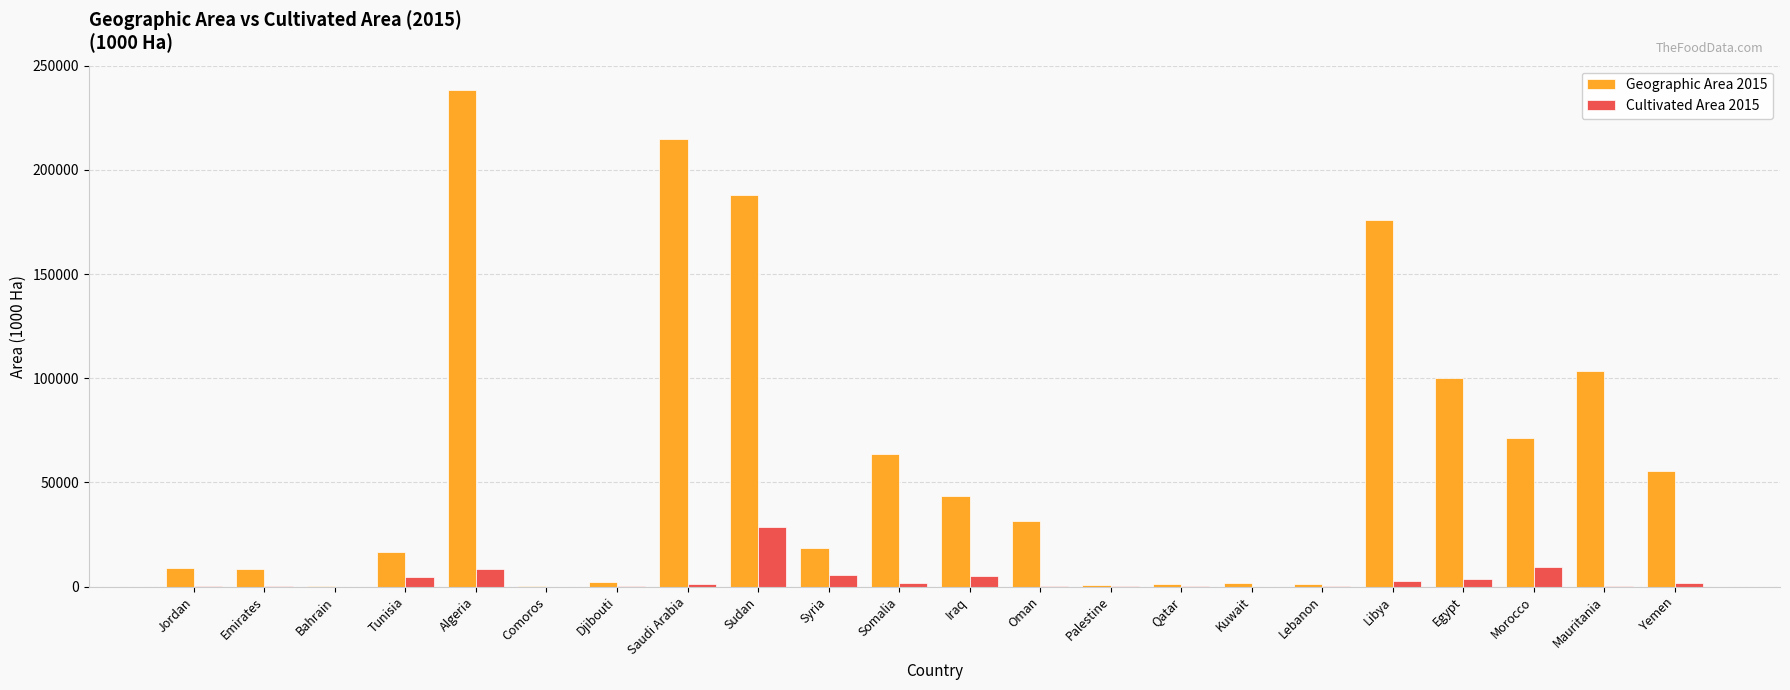

At which label does Cultivated Area 2015 first exceed 1149?

Tunisia